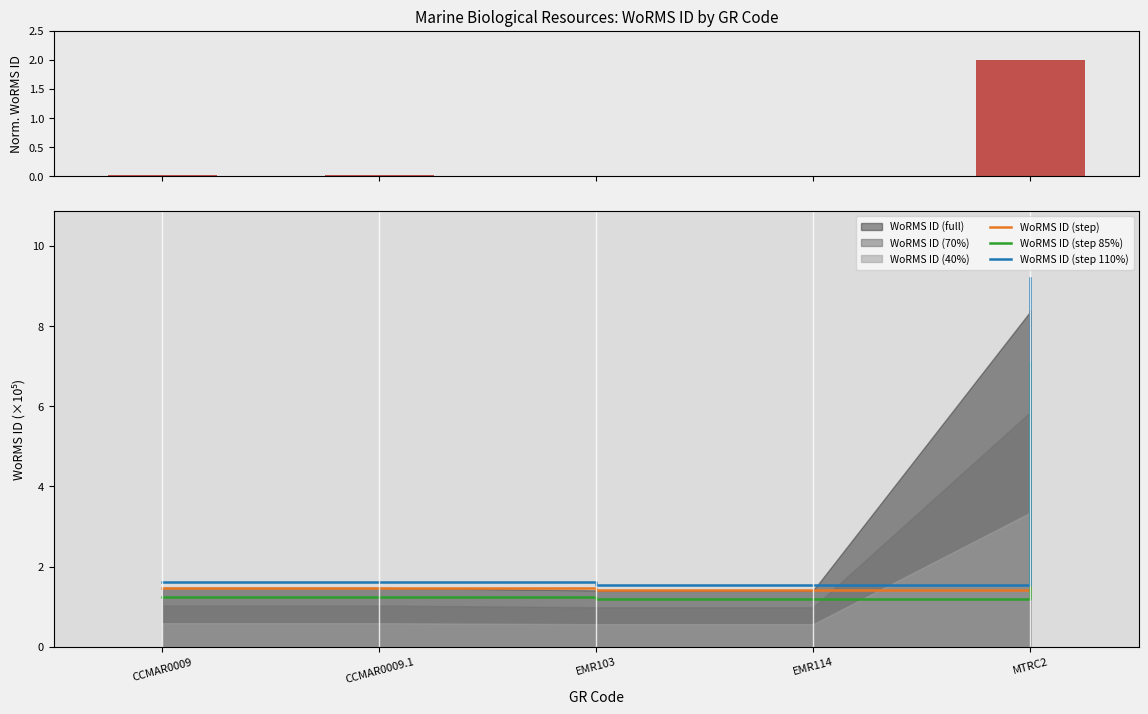

What is the maximum value for WoRMS ID (step 110%)?

9.2